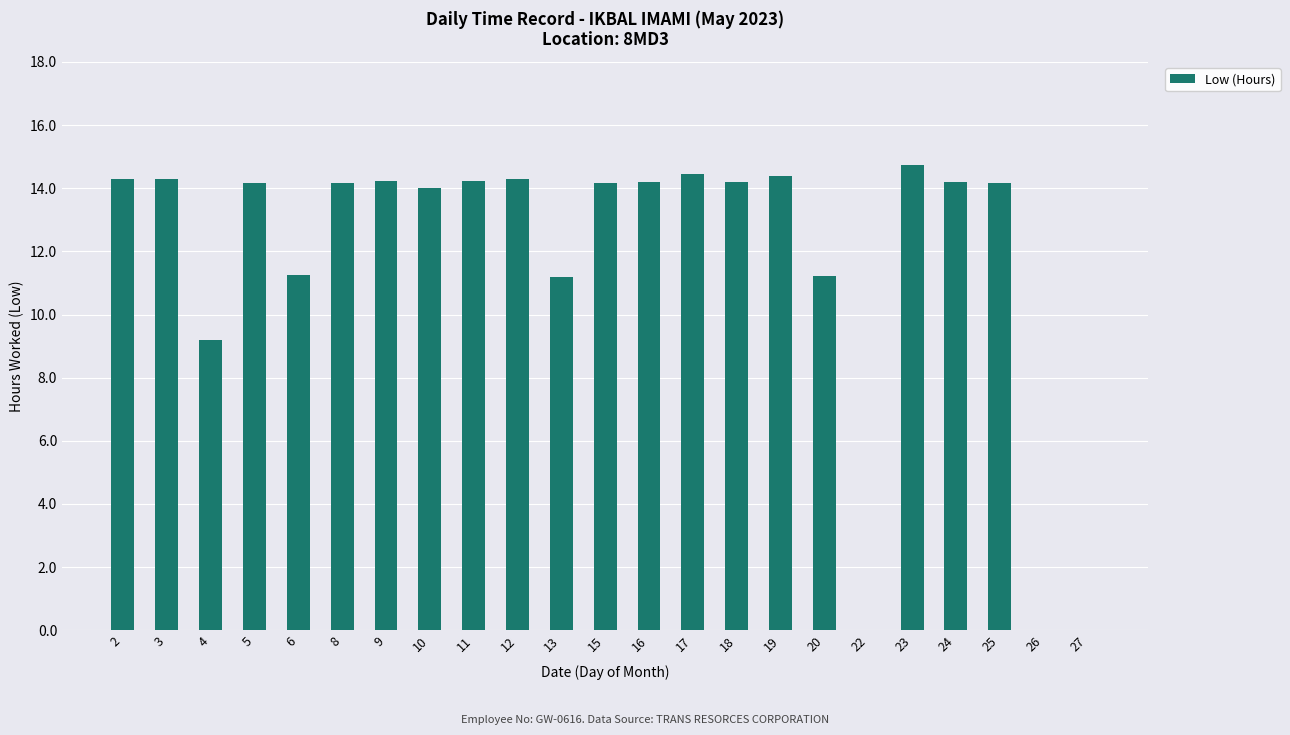

What is the sum of all values?

271.1